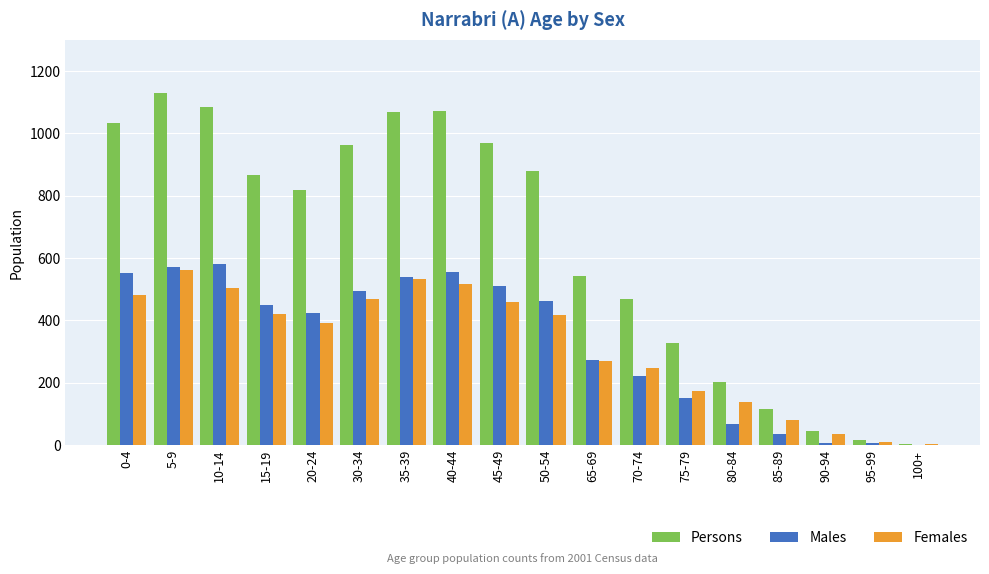

How many groups of bars are there?

18